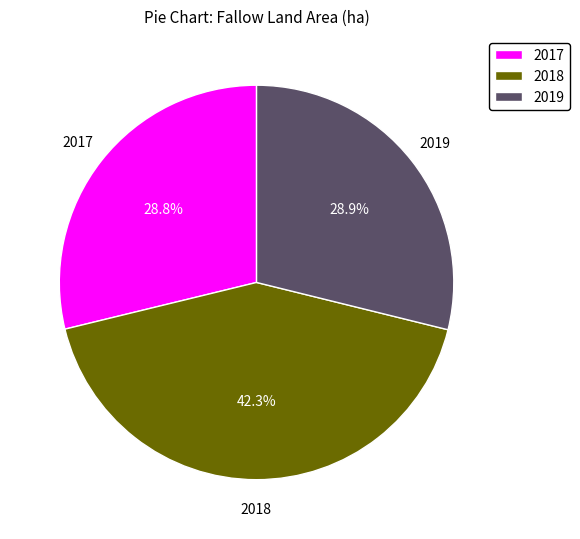

What is the largest slice in the pie chart?

2018